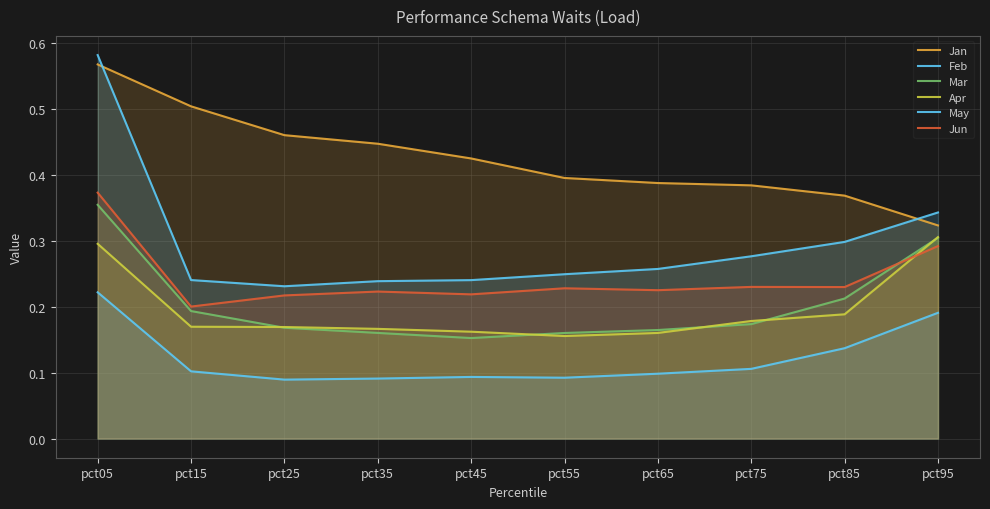

True or false: Feb and May cross at least once.

False